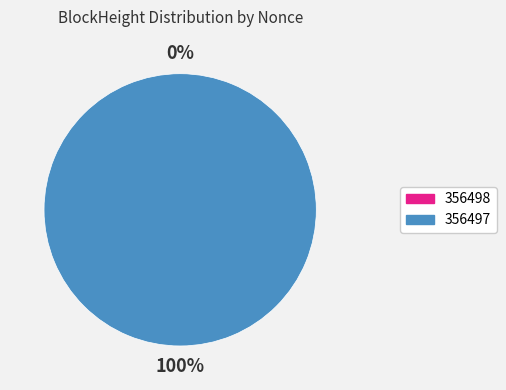

Does any single category account for the majority?

Yes